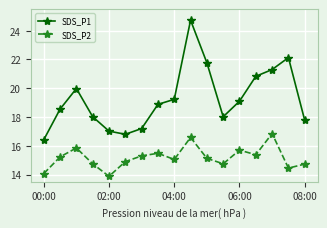

What is the difference between the maximum and minimum values in the SDS_P2 series?

3.0